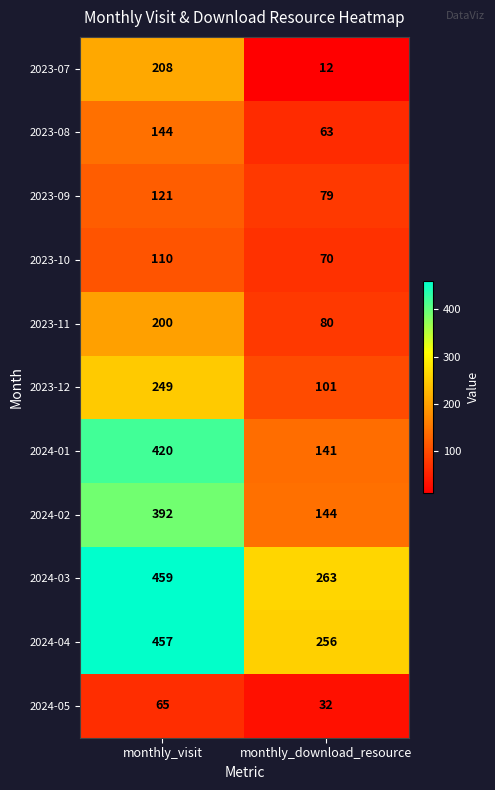

Reading left to right, extract all data points from this chart.

2023-07: 208	12
2023-08: 144	63
2023-09: 121	79
2023-10: 110	70
2023-11: 200	80
2023-12: 249	101
2024-01: 420	141
2024-02: 392	144
2024-03: 459	263
2024-04: 457	256
2024-05: 65	32